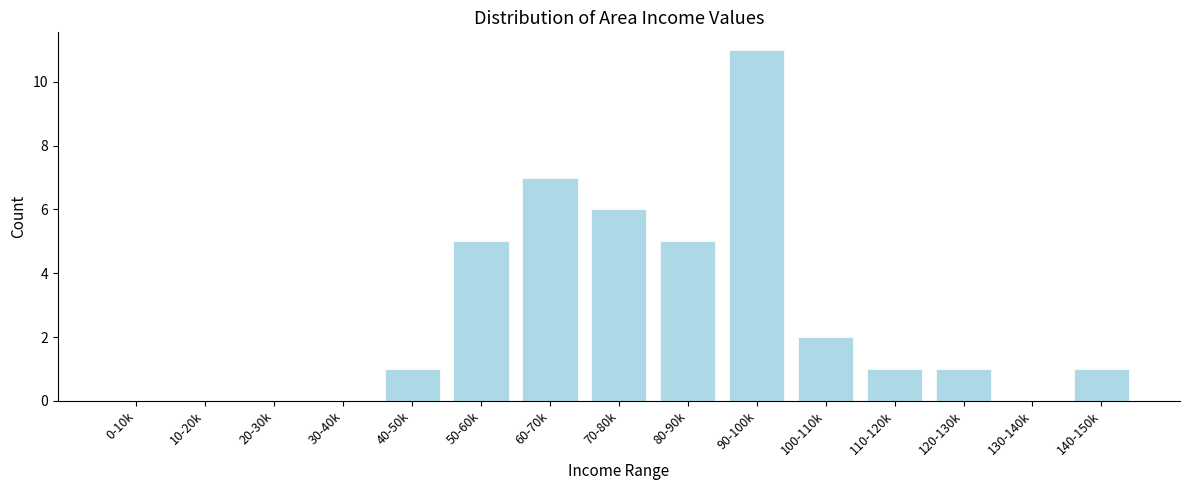

Reading right to left, extract all data points from this chart.

140-150k=1	130-140k=0	120-130k=1	110-120k=1	100-110k=2	90-100k=11	80-90k=5	70-80k=6	60-70k=7	50-60k=5	40-50k=1	30-40k=0	20-30k=0	10-20k=0	0-10k=0